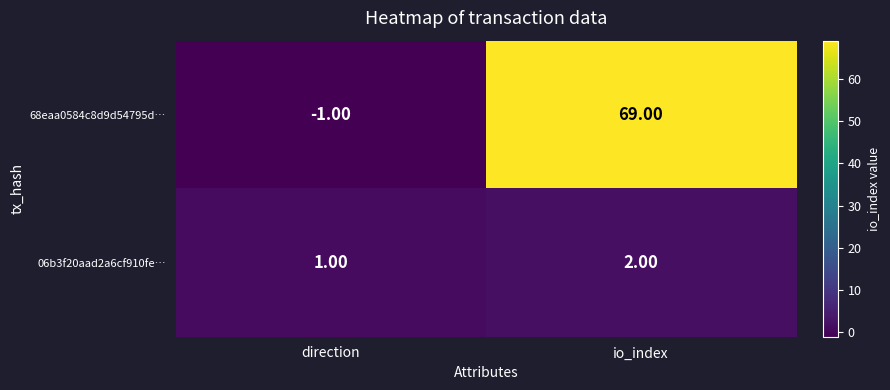

Which series has the widest spread of values?

68eaa0584c8d9d54795d…